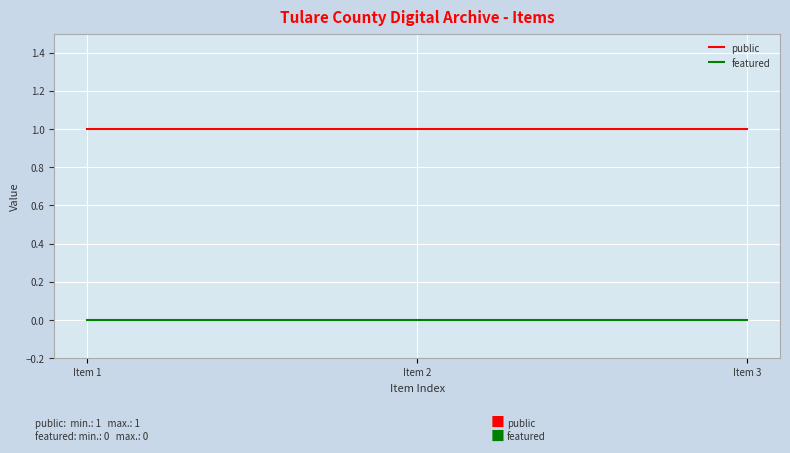

What is the minimum value for public?

1